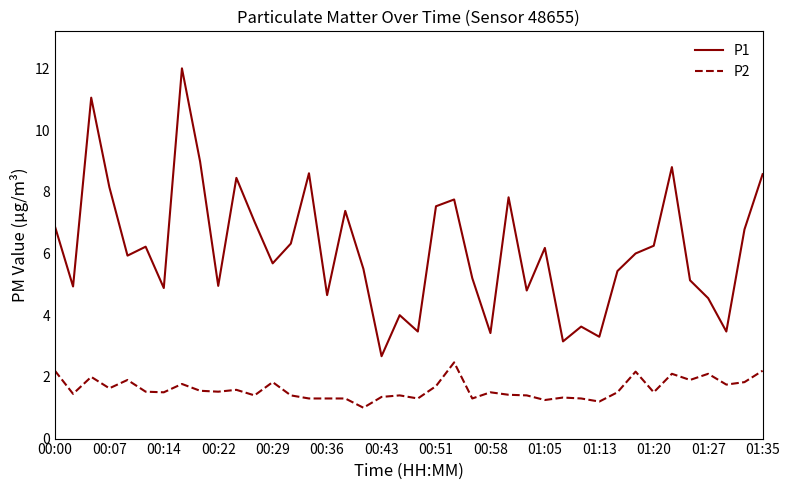

What is the difference between the maximum and minimum values in the P1 series?

9.3